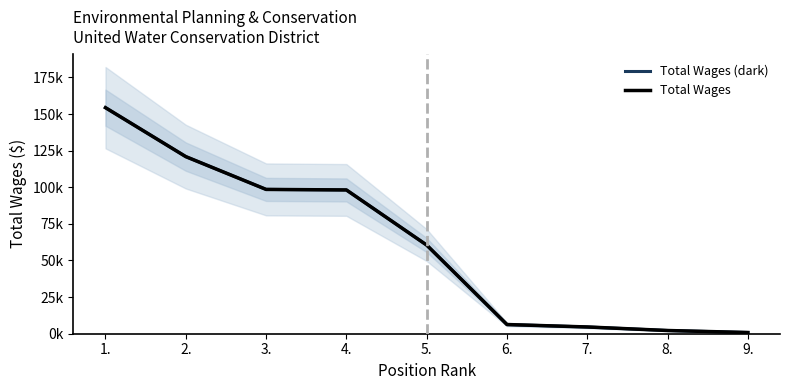

Rank the series by their maximum value, from lowest to highest.

Total Wages (dark), Total Wages